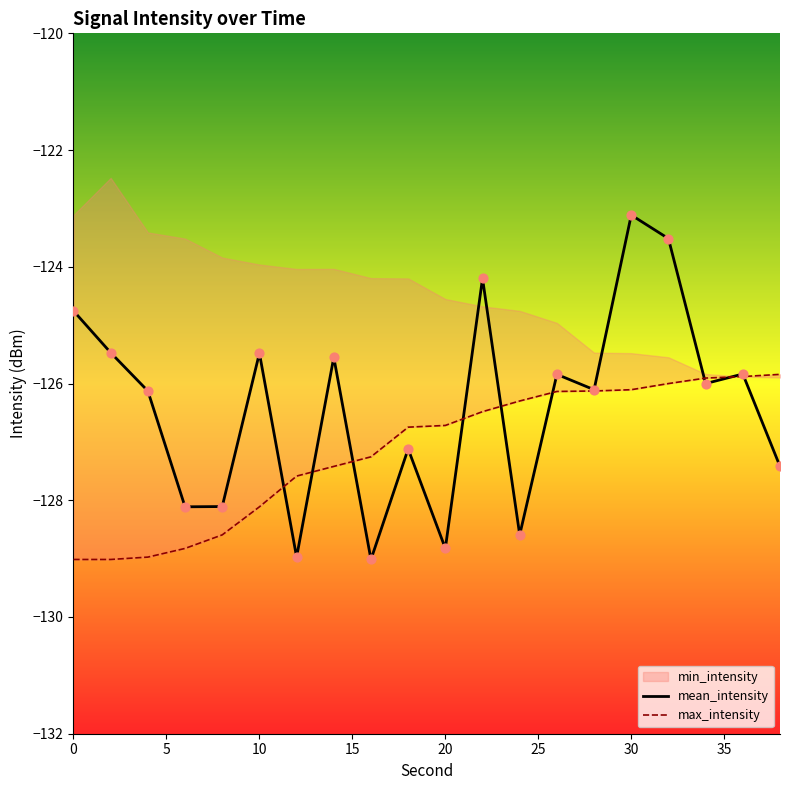

Which series has the largest total across all categories?

mean_intensity